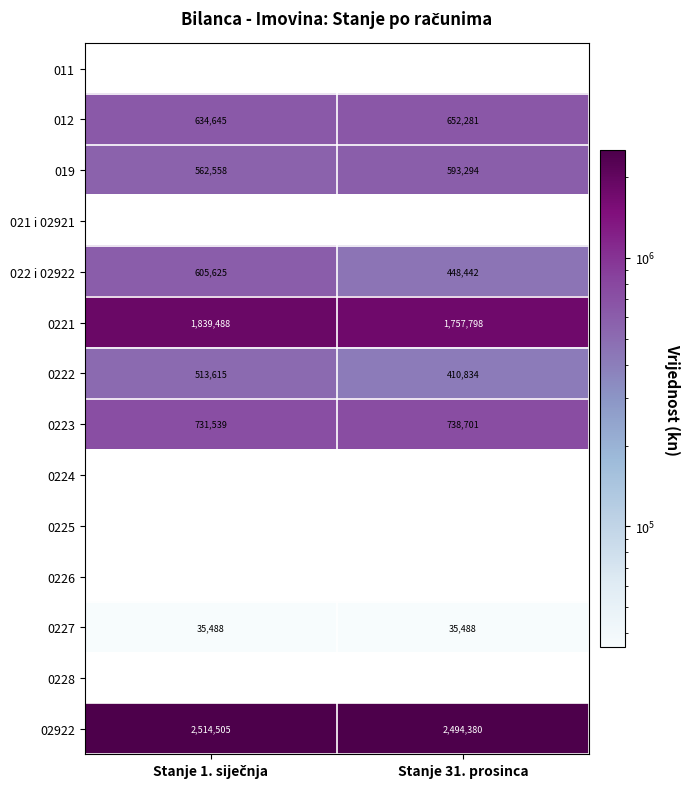

What is the difference between the maximum and minimum values in the 0221 series?

81690